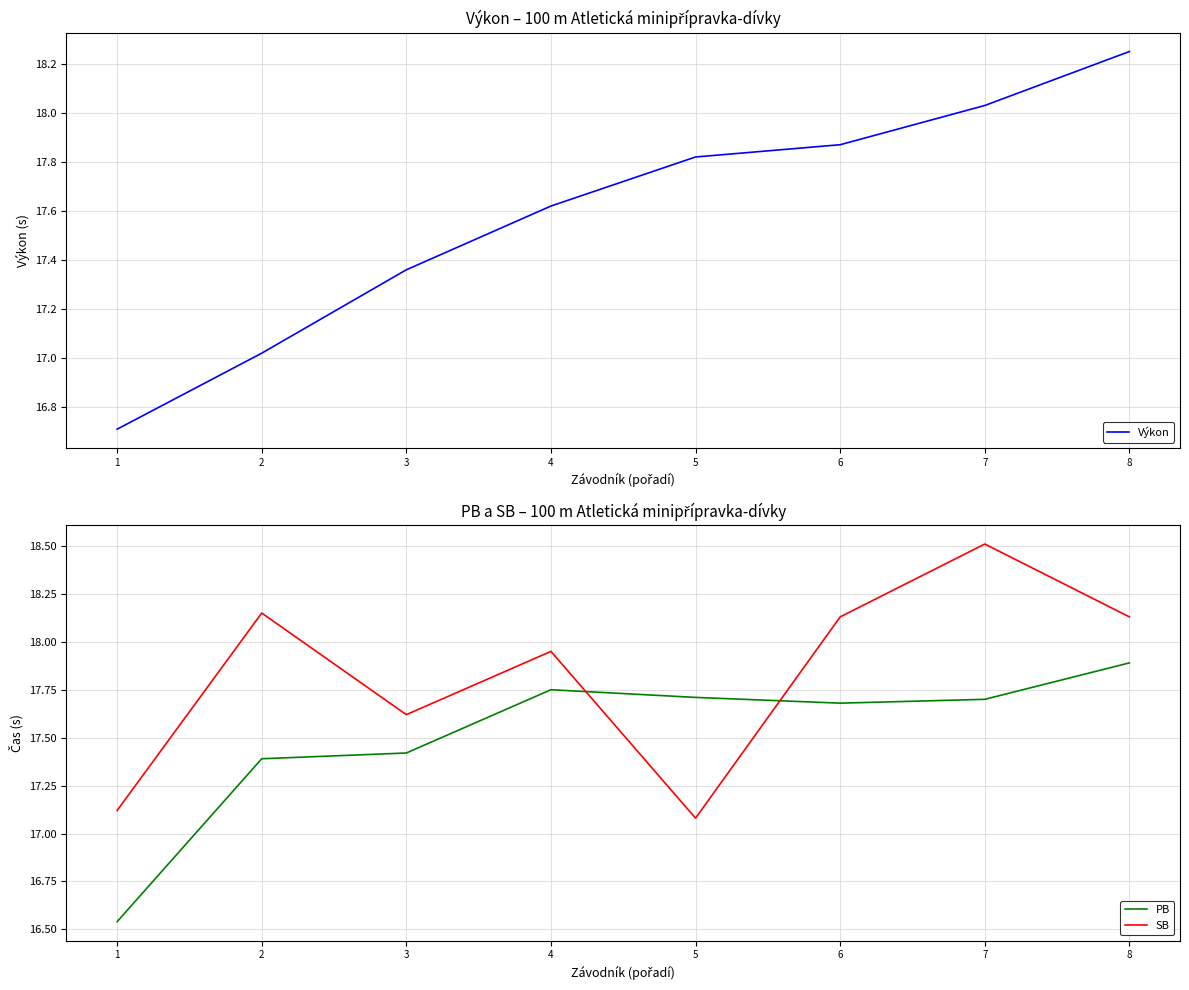

Reading left to right, transcribe all the data shown in this chart.

Výkon: 16.7	17.0	17.4	17.6	17.8	17.9	18.0	18.2
PB: 16.5	17.4	17.4	17.8	17.7	17.7	17.7	17.9
SB: 17.1	18.1	17.6	17.9	17.1	18.1	18.5	18.1